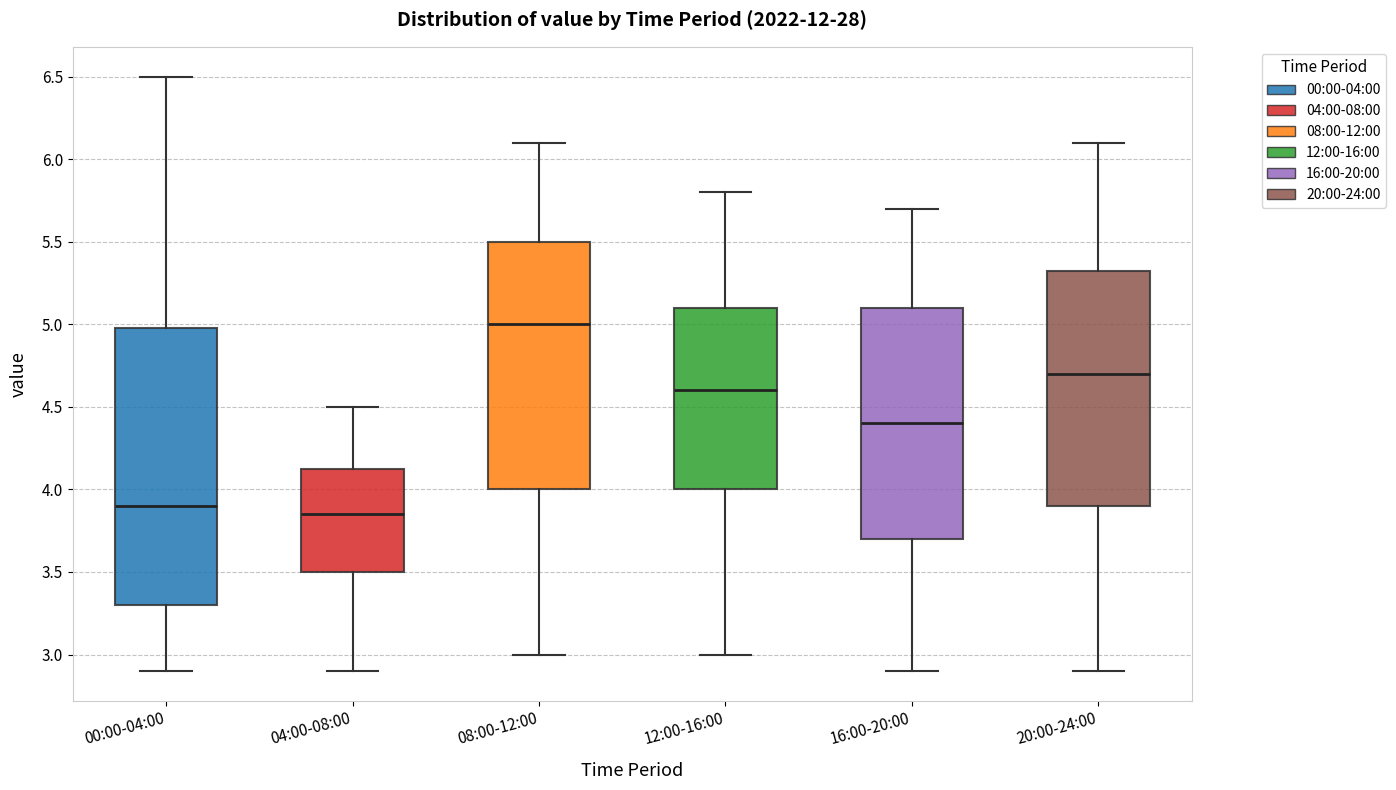

Which box's median line is the lowest?

04:00-08:00